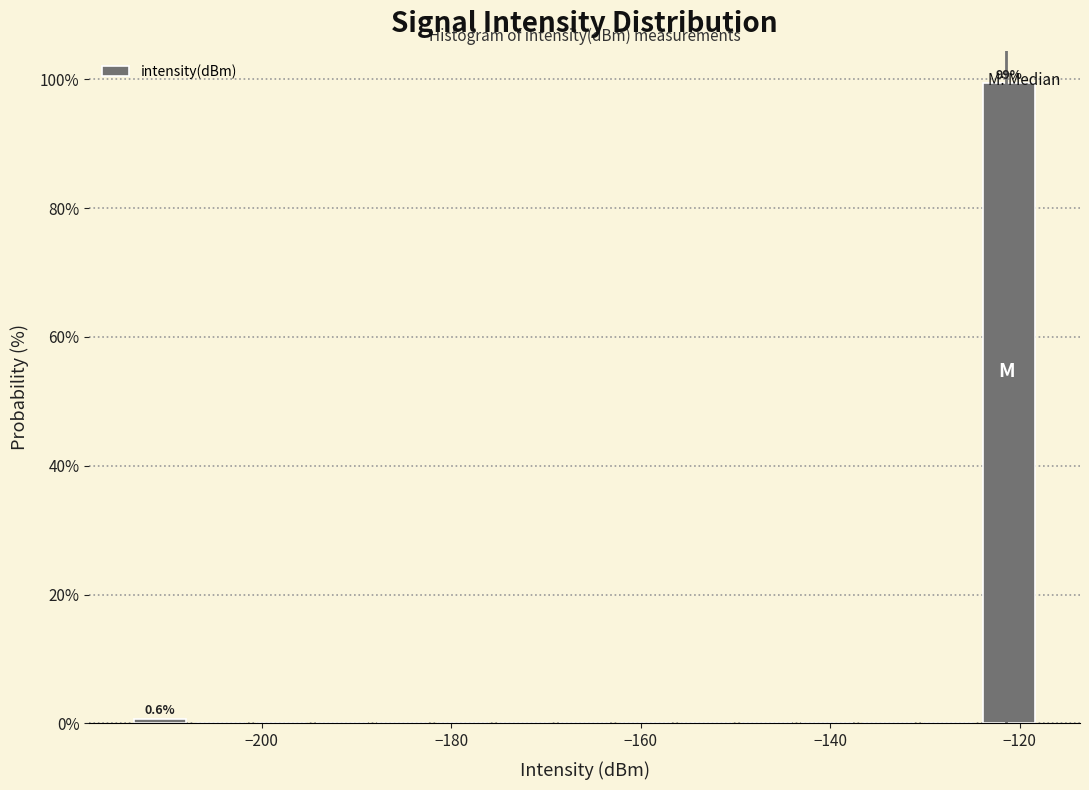

Read against the x-axis, roughly where is the centre of the tallest bar?

-122